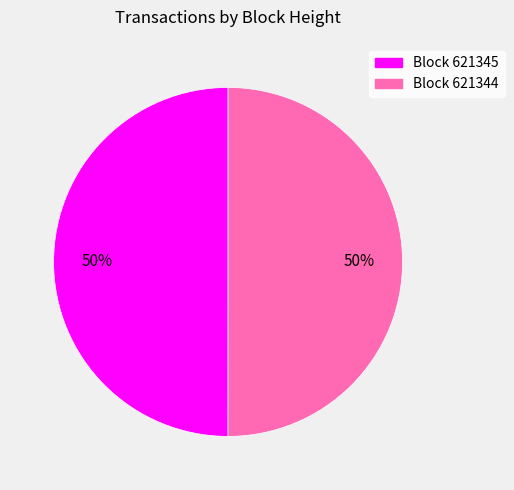

To the nearest percent, what is the average slice percentage?

50%